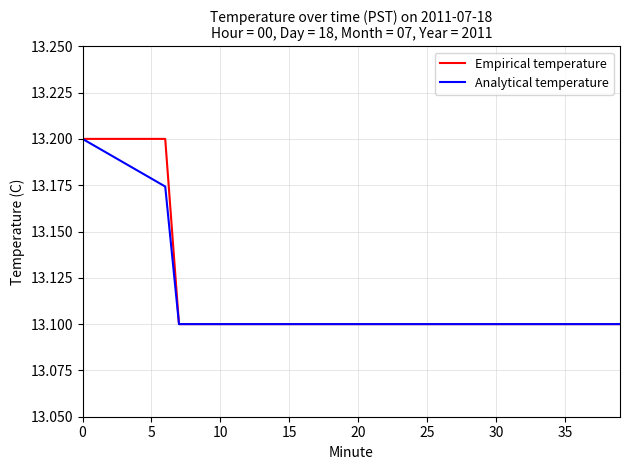

What is the lowest value of the Empirical temperature series?

13.1